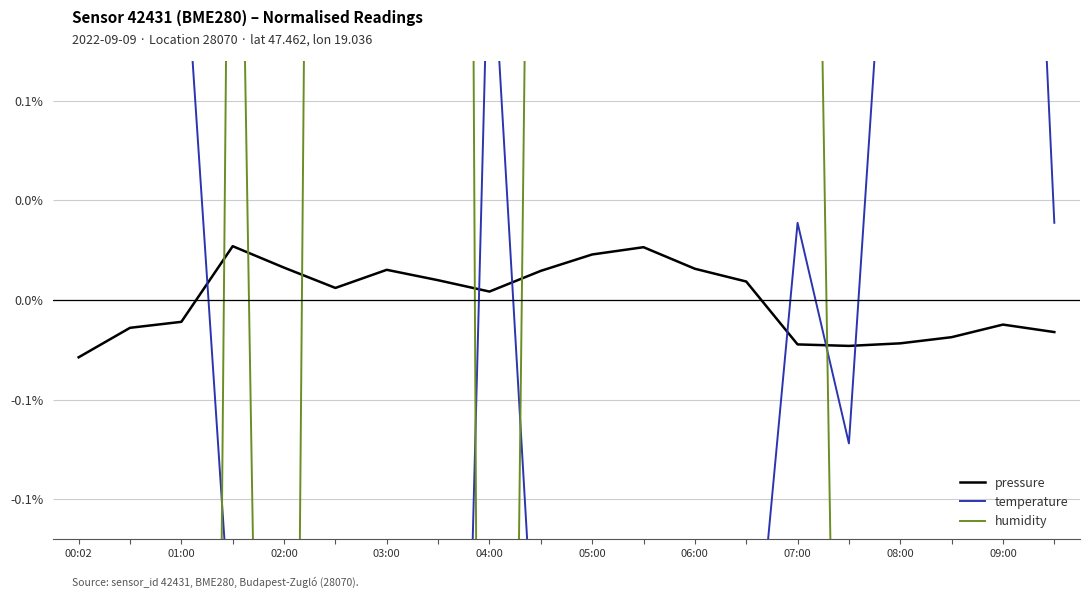

Where is the first local maximum for temperature?

04:00